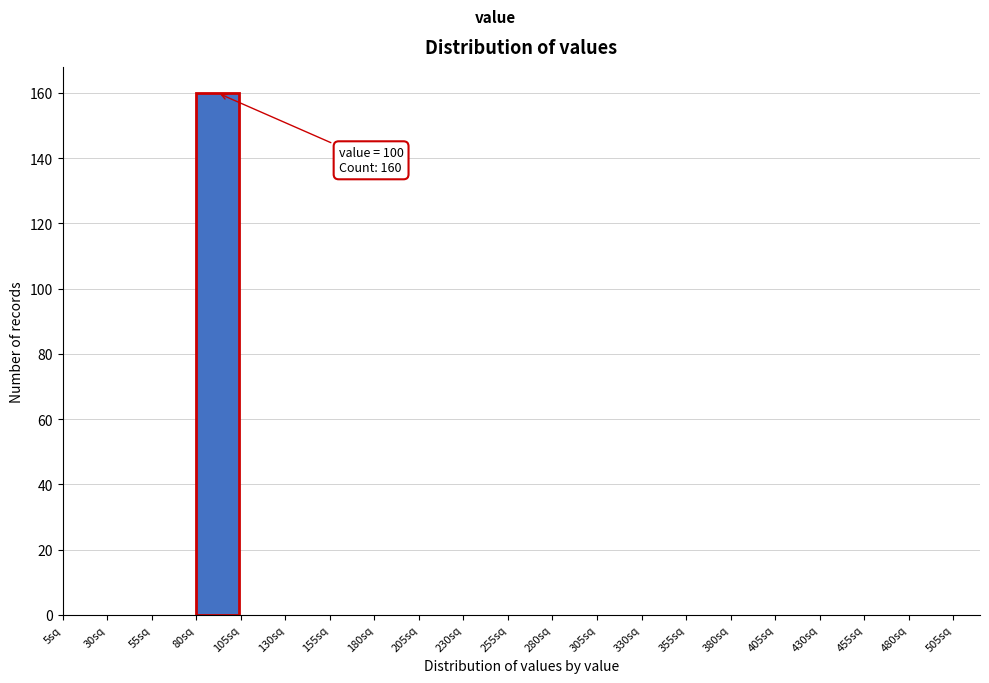

Over which range of the x-axis is the bar tallest?

80 to 105